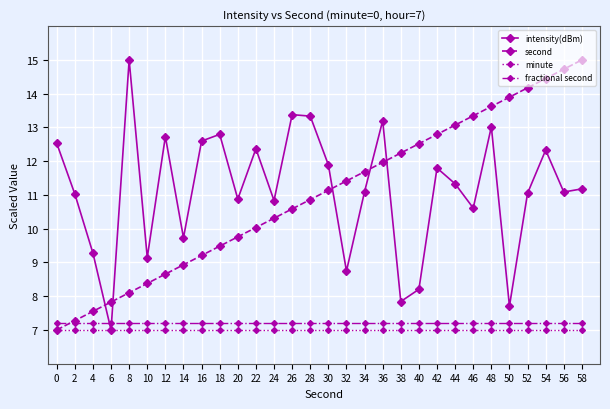

At which label does second first exceed 11?

30